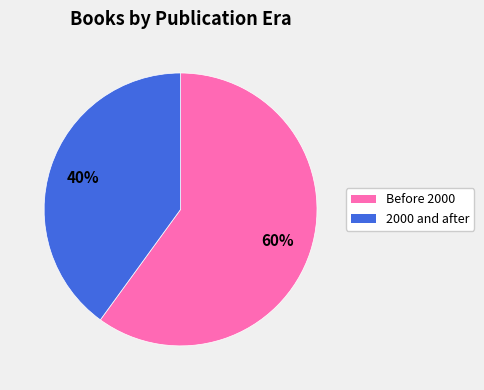

How many slices are in this pie chart?

2